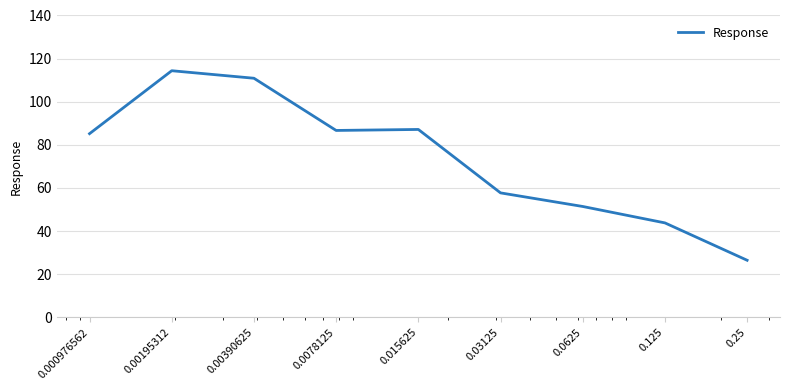

What is the difference between the maximum and minimum values?

87.9